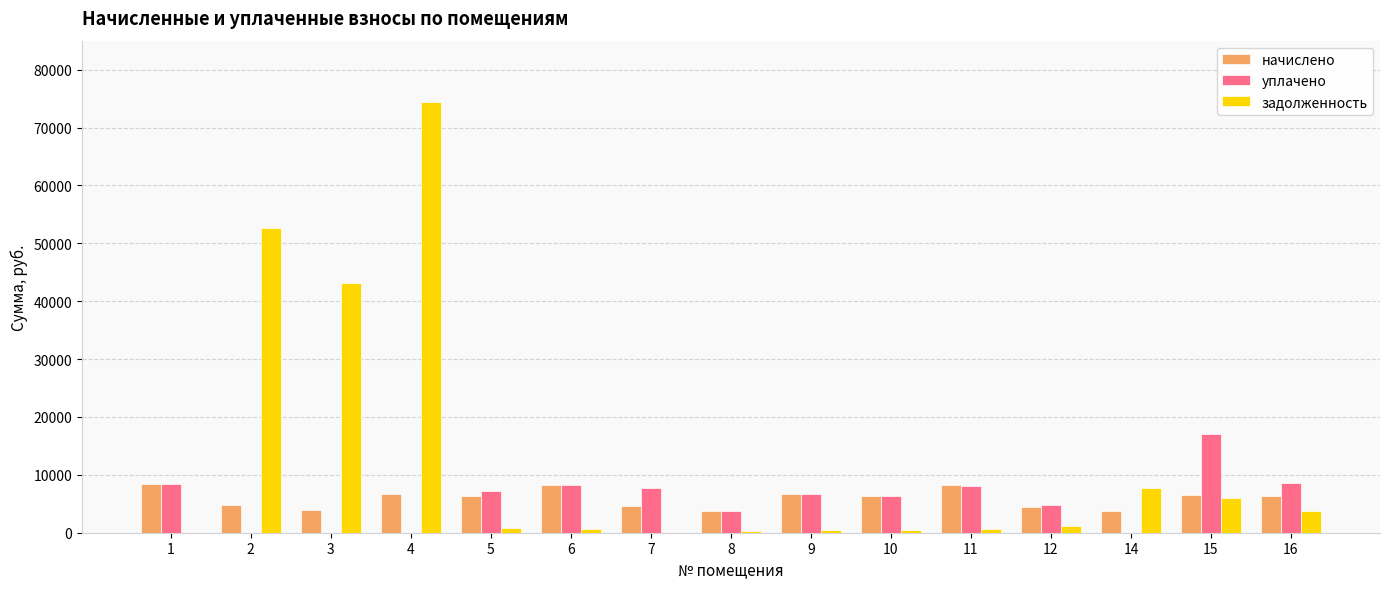

True or false: задолженность has a value of 0.0 at 7.

True